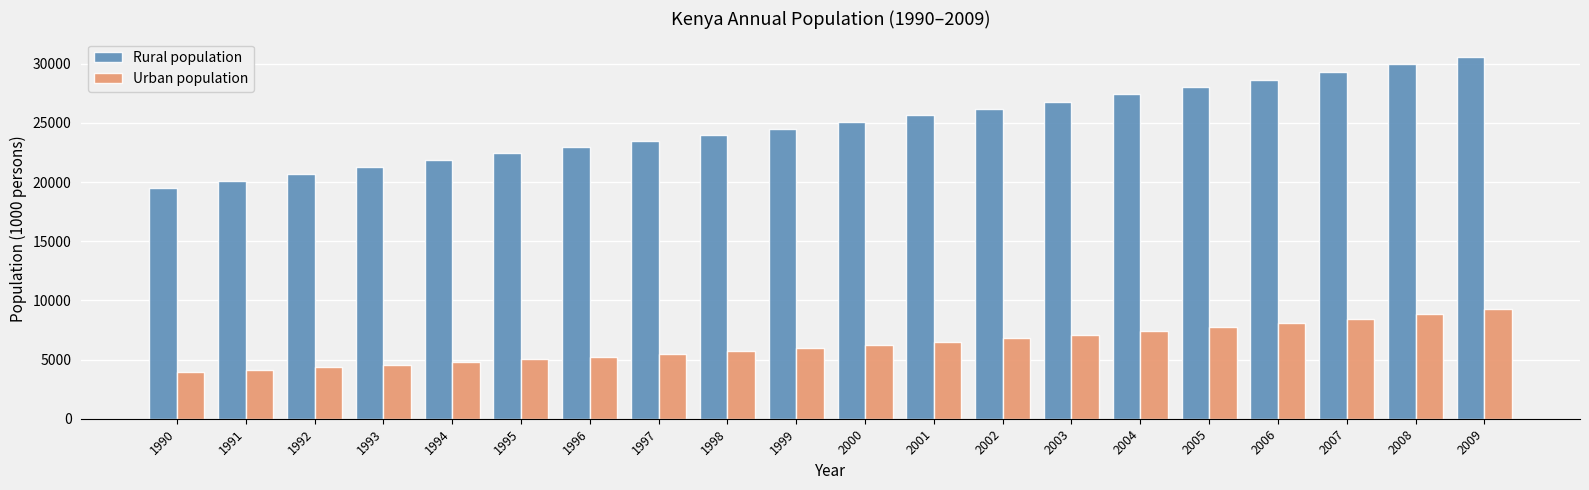

Where does the Urban population series first go above 6223?

2000